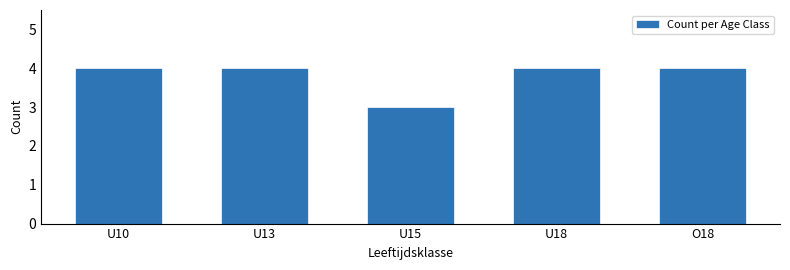

Reading left to right, list all the values displayed in this chart.

4	4	3	4	4